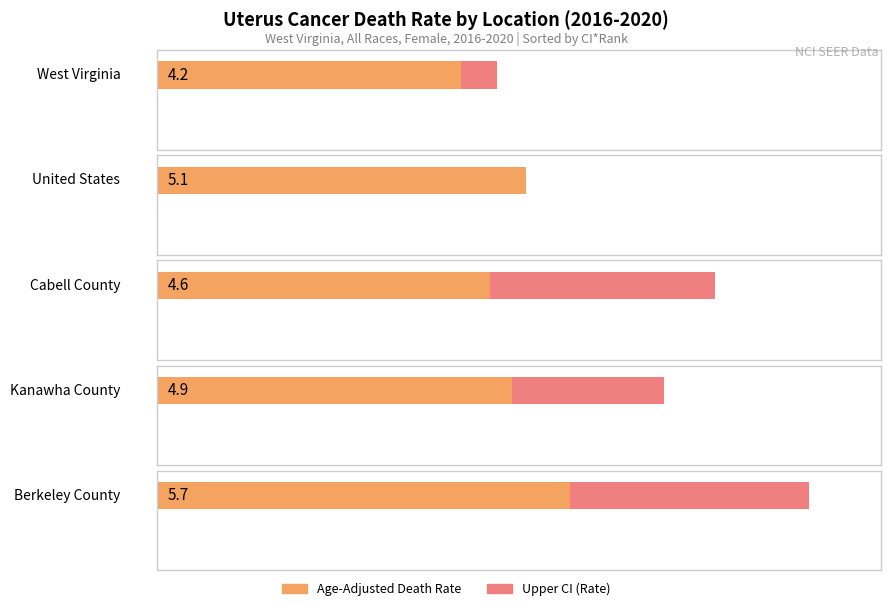

Which has a higher value, Kanawha County or West Virginia?

Kanawha County